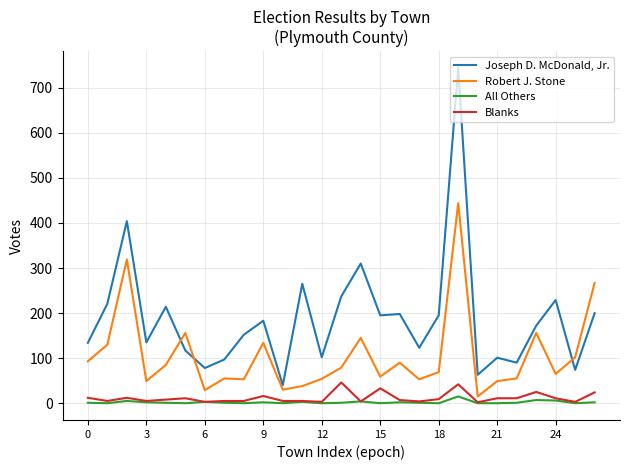

Which series has the widest spread of values?

Joseph D. McDonald, Jr.